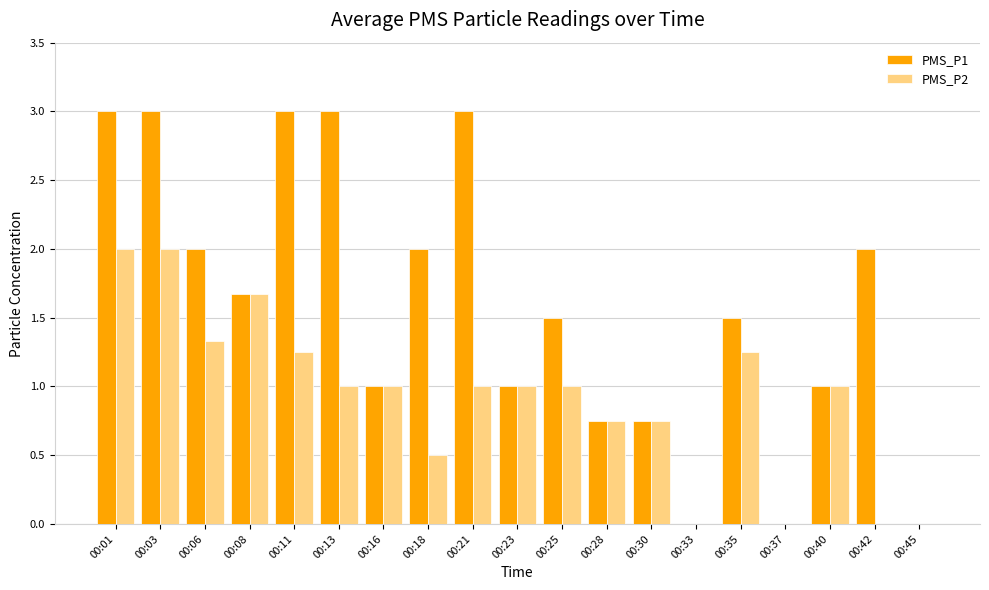

What is the total value across all series at 00:21?

4.0